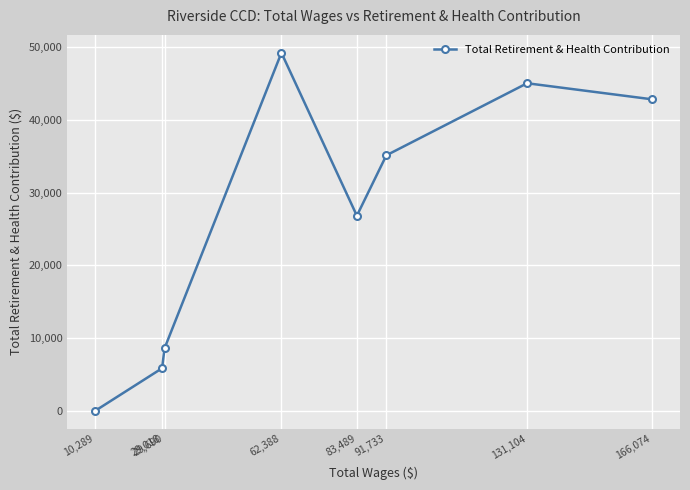

How many values are below 35131?

4